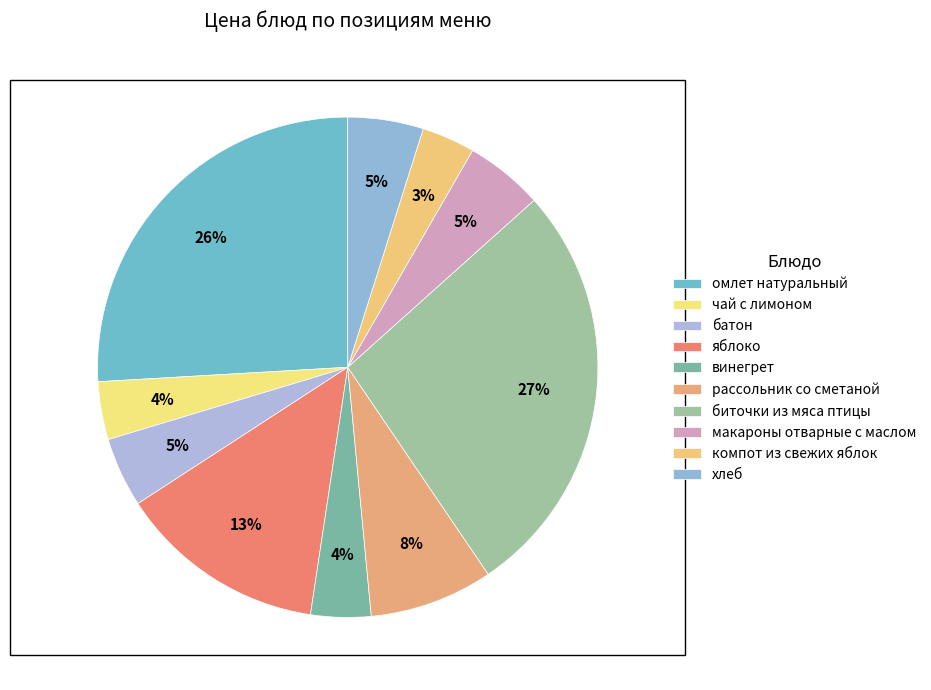

Is it true that омлет натуральный is 39% of the pie?

False